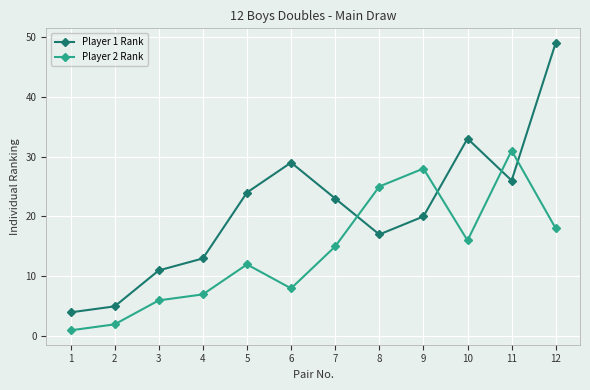

What is the difference between the maximum and minimum values in the Player 1 Rank series?

45